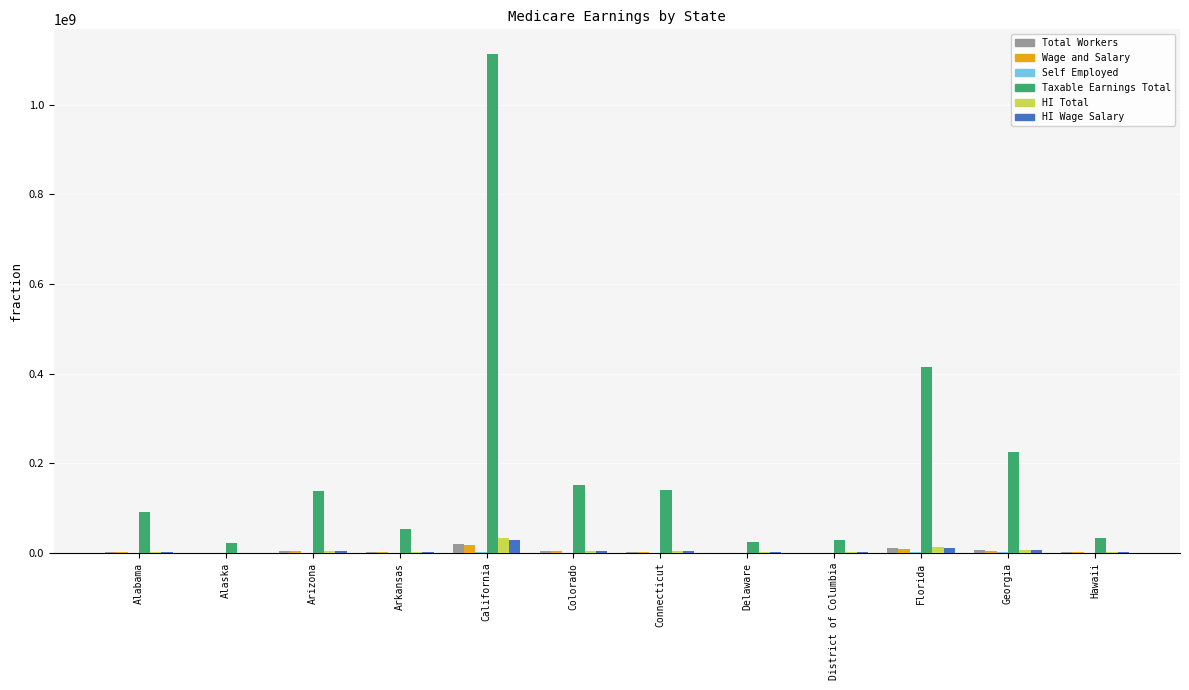

What is the maximum value shown in the chart?

1112490777